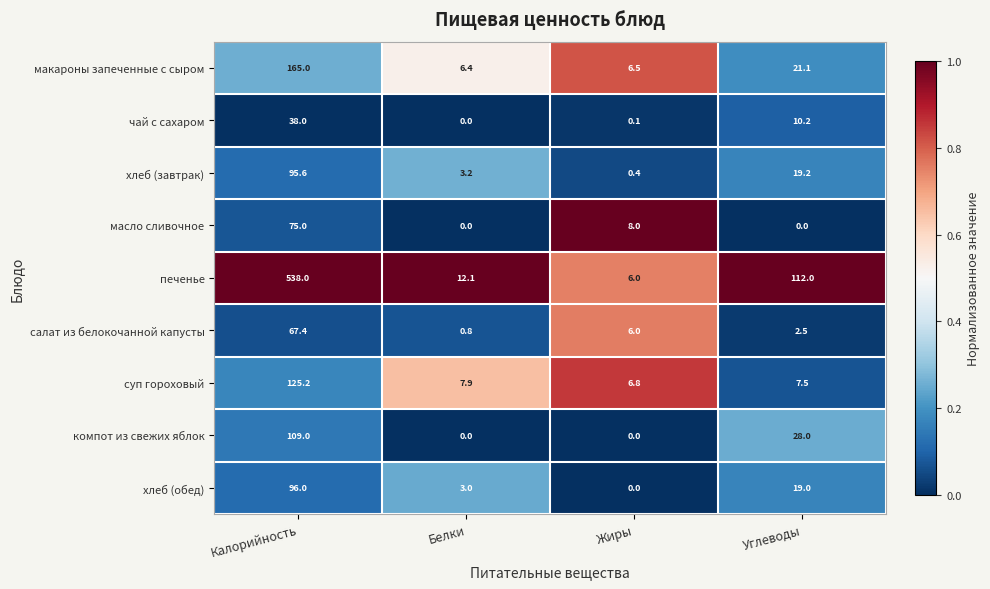

Which series has the largest range (max minus min)?

печенье